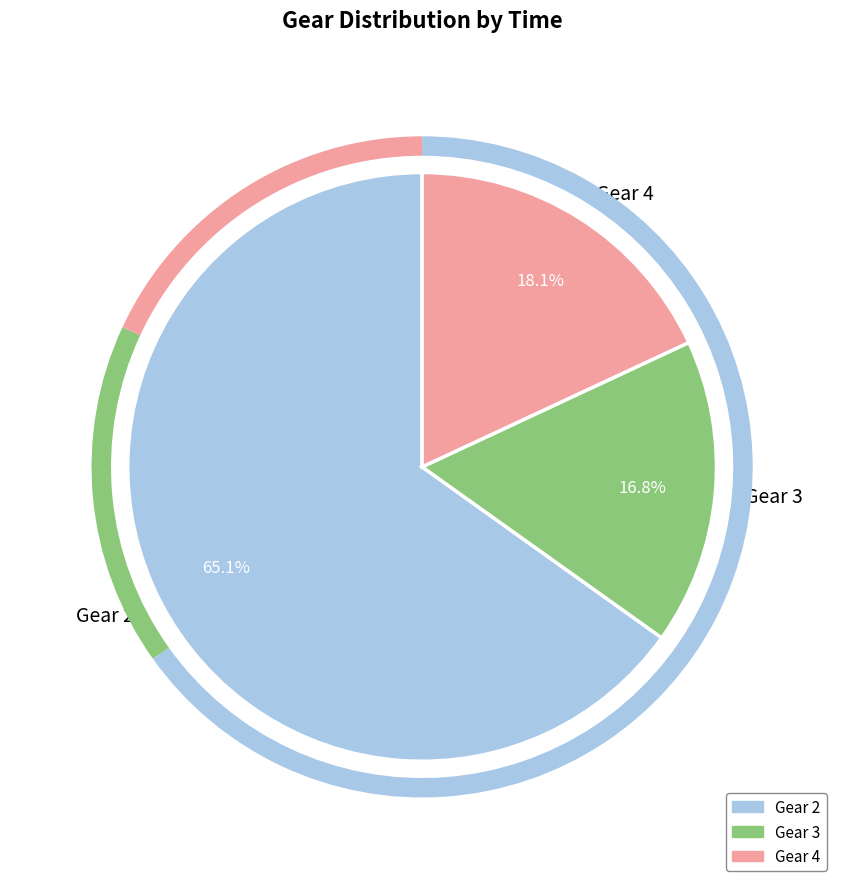

Is there any slice that represents more than half of the pie?

Yes